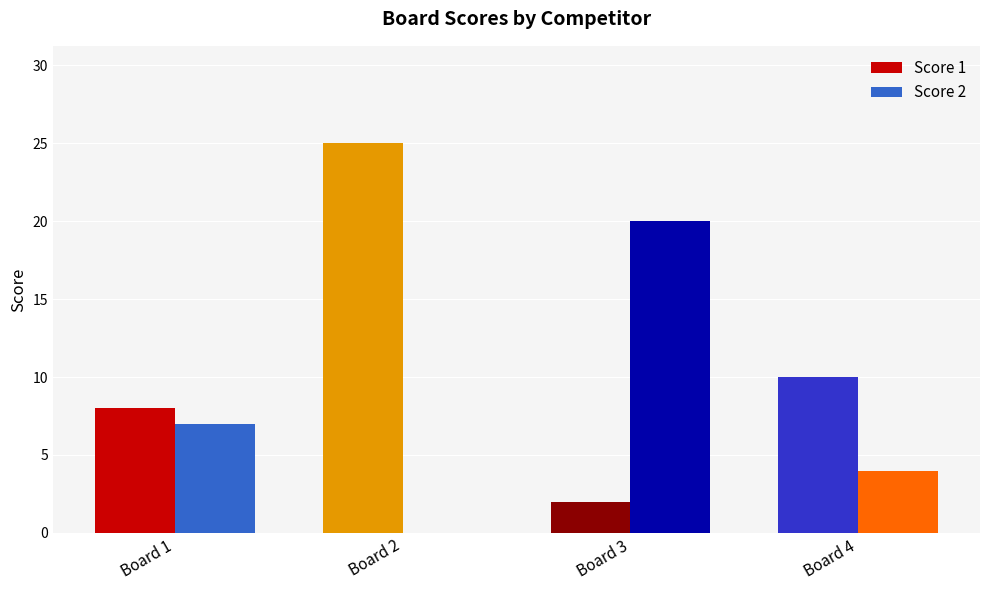

Count the number of categories in the chart.

4